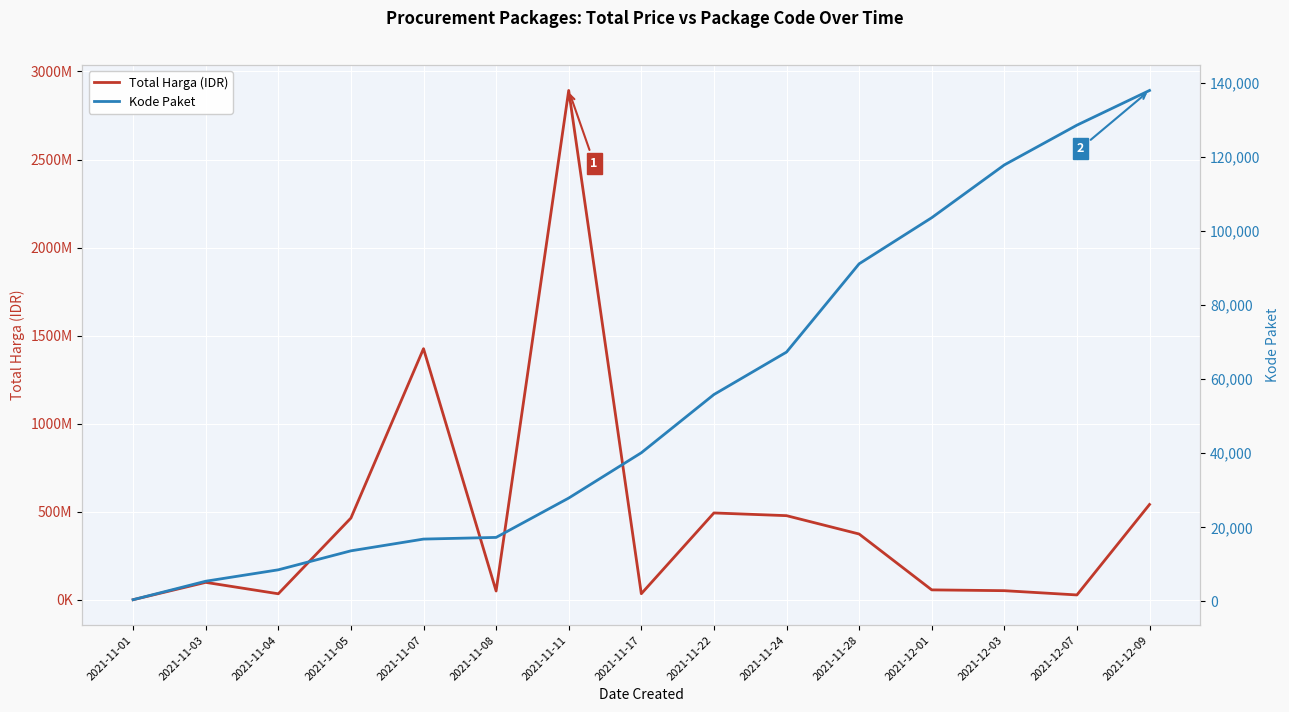

In Total Harga (IDR), how many points are lower than both neighbors (excluding endpoints)?

4